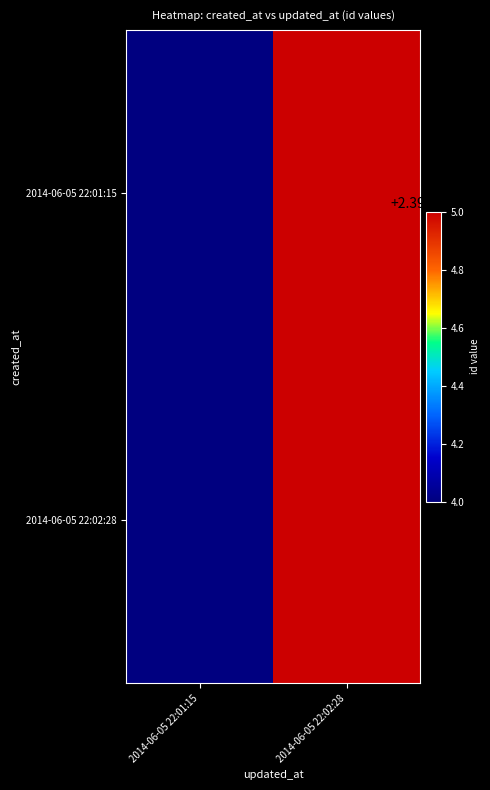

At which category is the sum across all series the highest?

2014-06-05 22:02:28